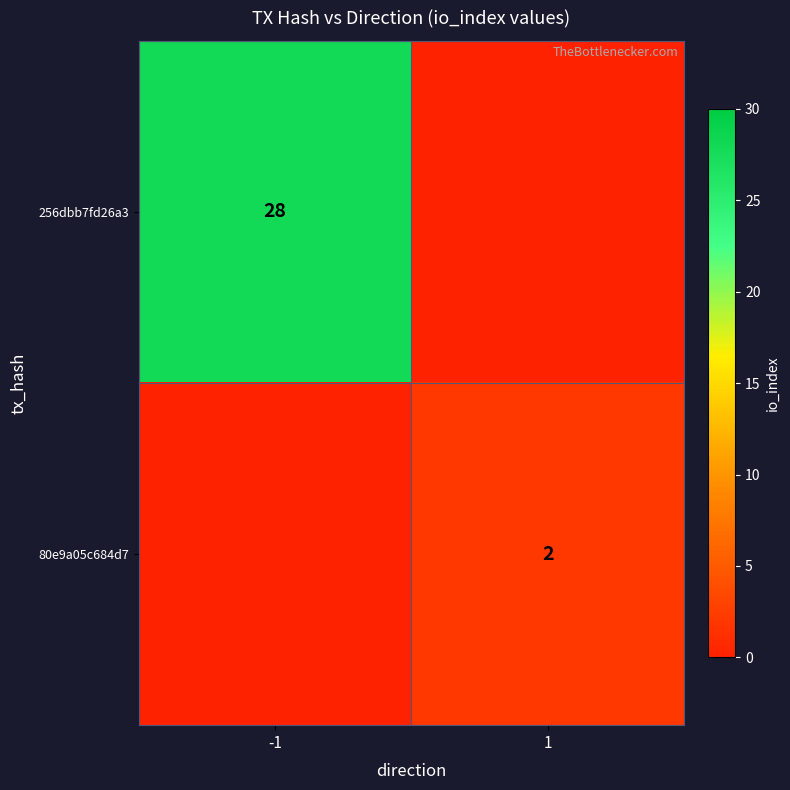

List the labels in order of 80e9a05c684d7 value, largest first.

1, -1